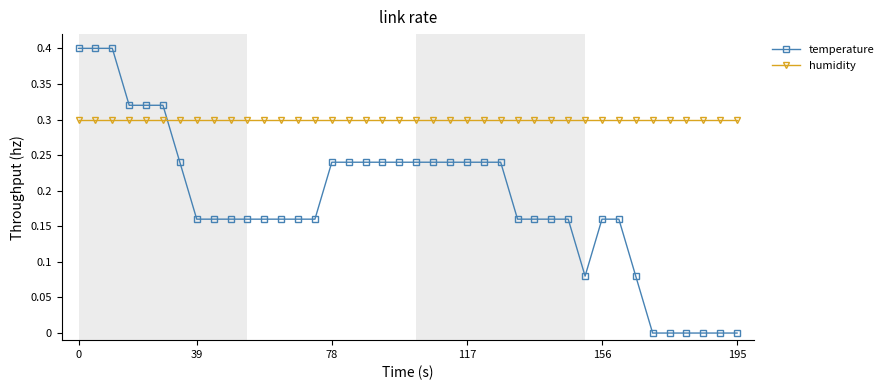

At how many categories does at least one series exceed 0?

40